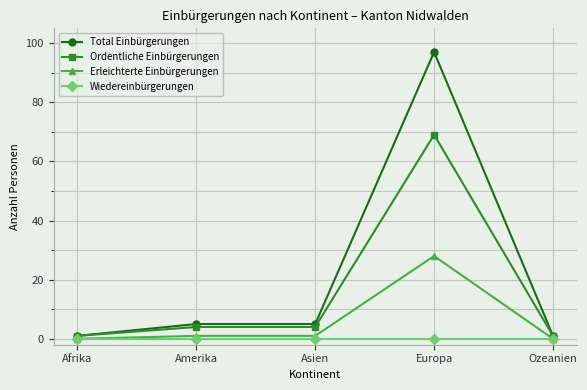

What is the total value across all series at Ozeanien?

2